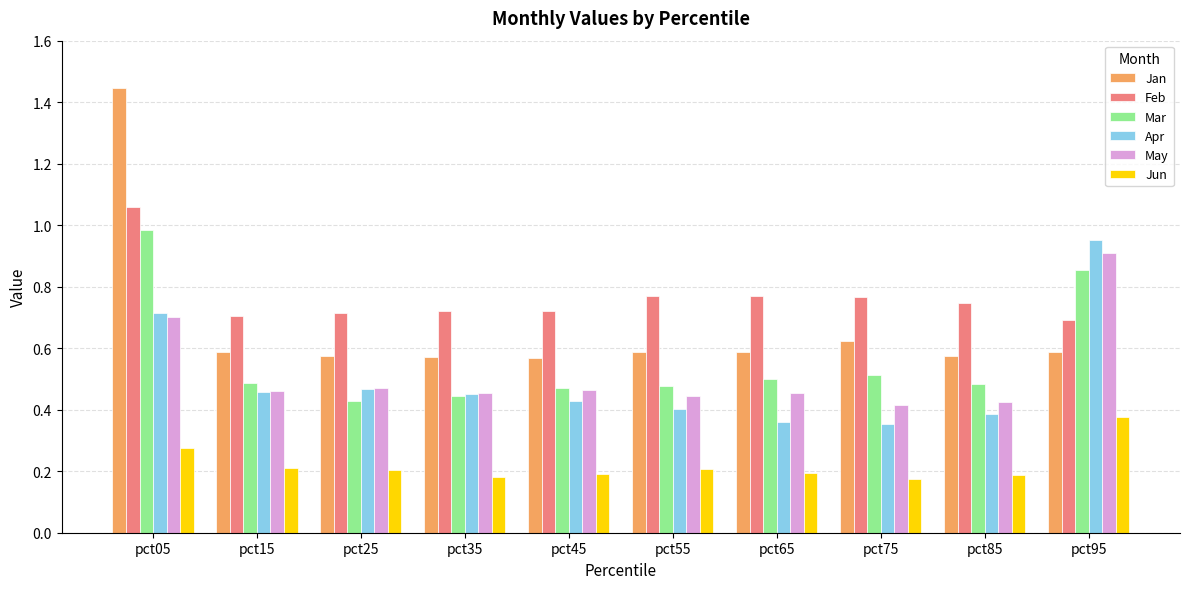

Which category has the highest value in the Mar series?

pct05